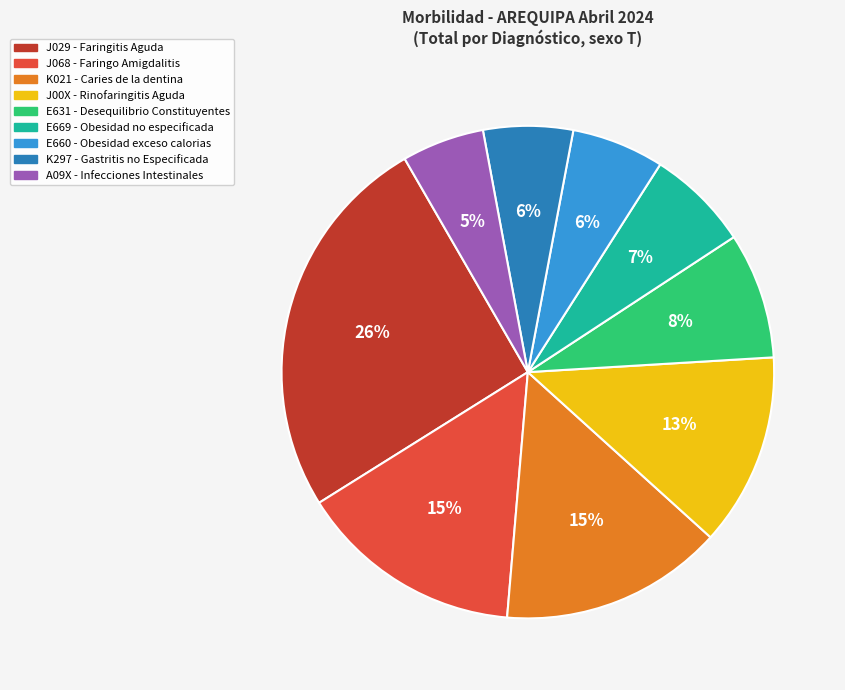

True or false: A09X - Infecciones Intestinales accounts for 13% of the total.

False